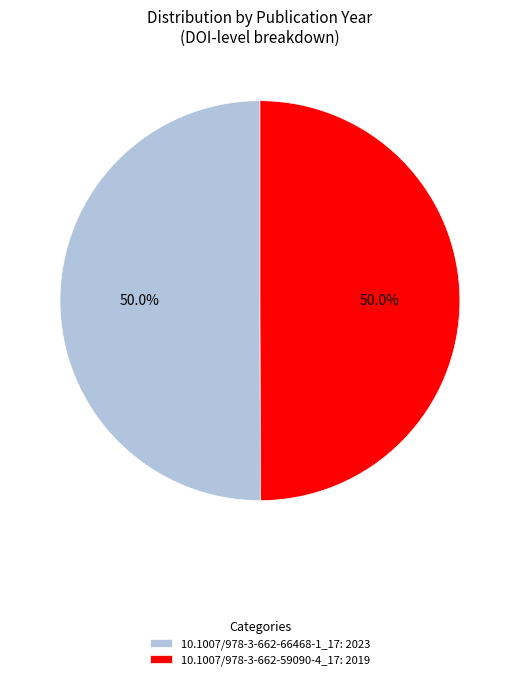

Approximately how many times larger is the value at 10.1007/978-3-662-66468-1_17: 2023 compared to 10.1007/978-3-662-59090-4_17: 2019?

1.0